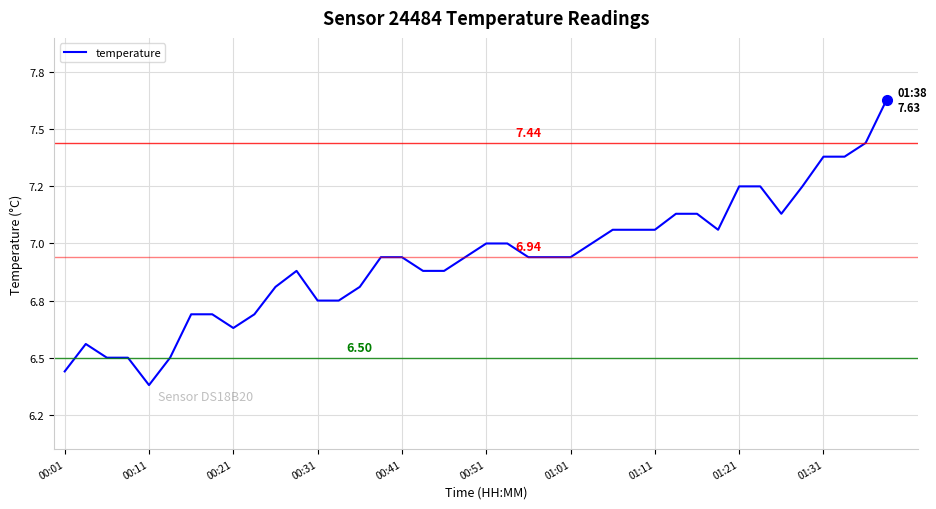

What is the difference between the maximum and second lowest values?

1.2